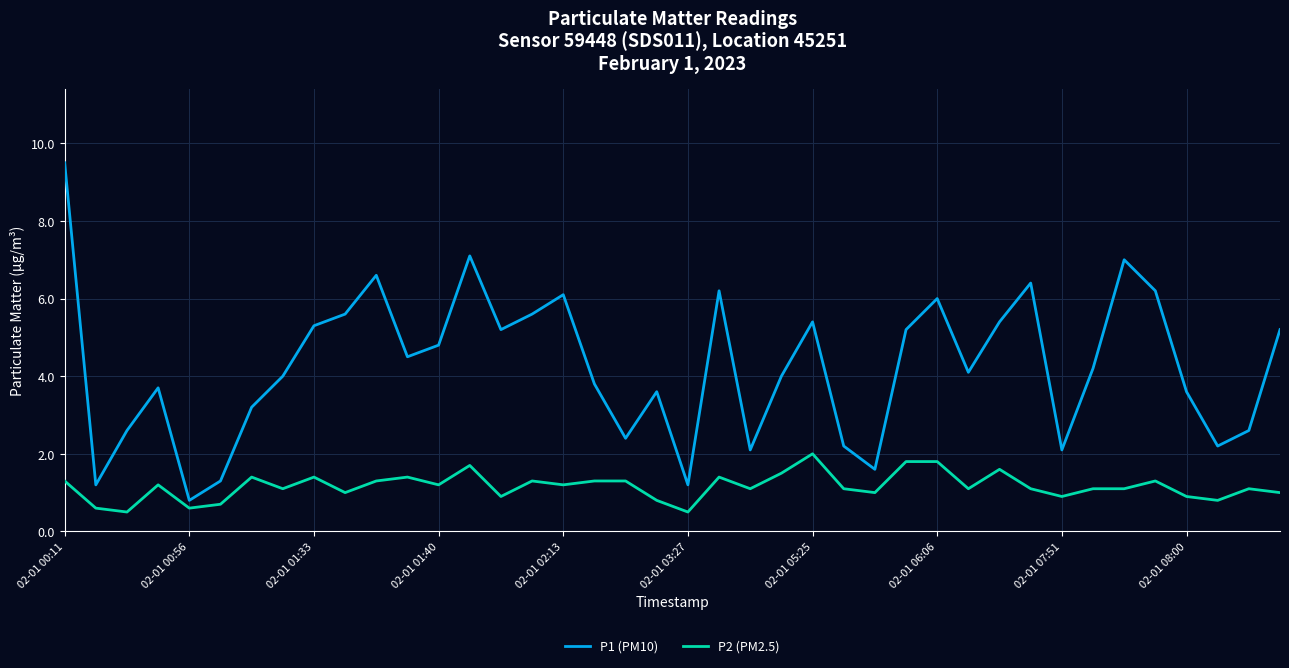

Which series has the widest spread of values?

P1 (PM10)